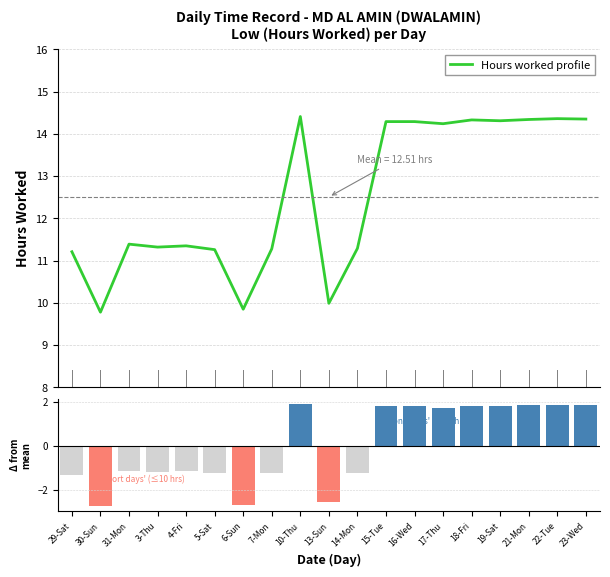

Rank the series at 22-Tue from lowest to highest value.

Deviation from mean, Hours Worked (Low)